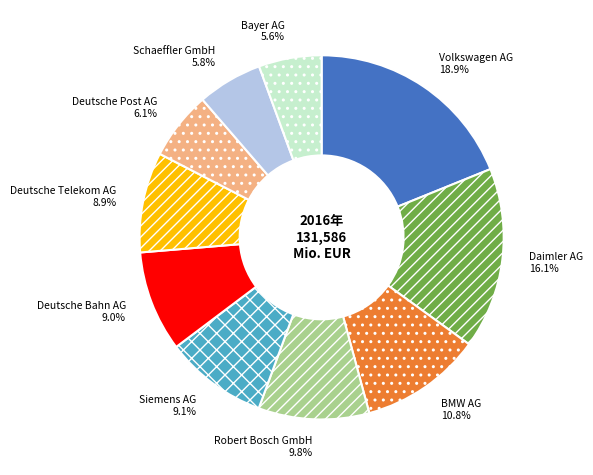

What is the total percentage of Bayer AG and Daimler AG?

21.7%